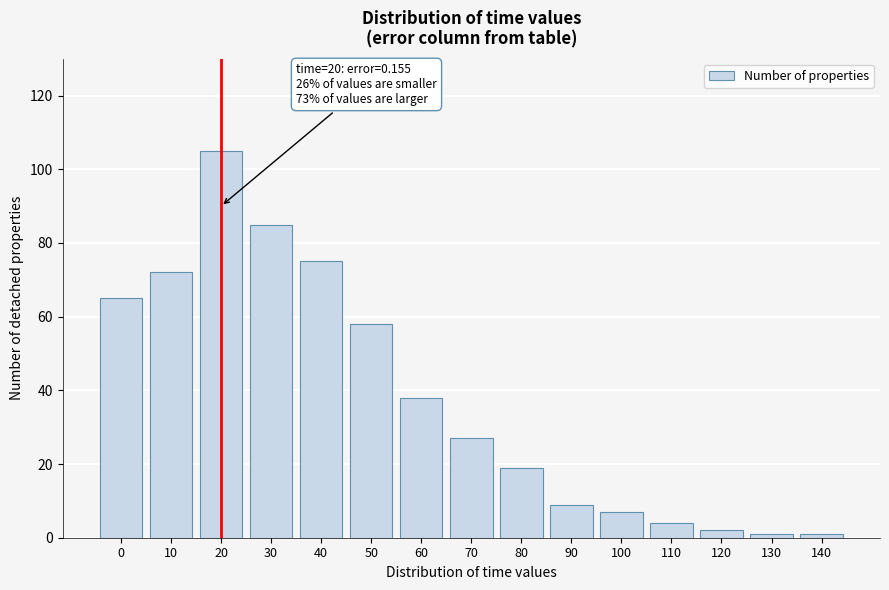

Reading right to left, extract all data points from this chart.

140=1	130=1	120=2	110=4	100=7	90=9	80=19	70=27	60=38	50=58	40=75	30=85	20=105	10=72	0=65